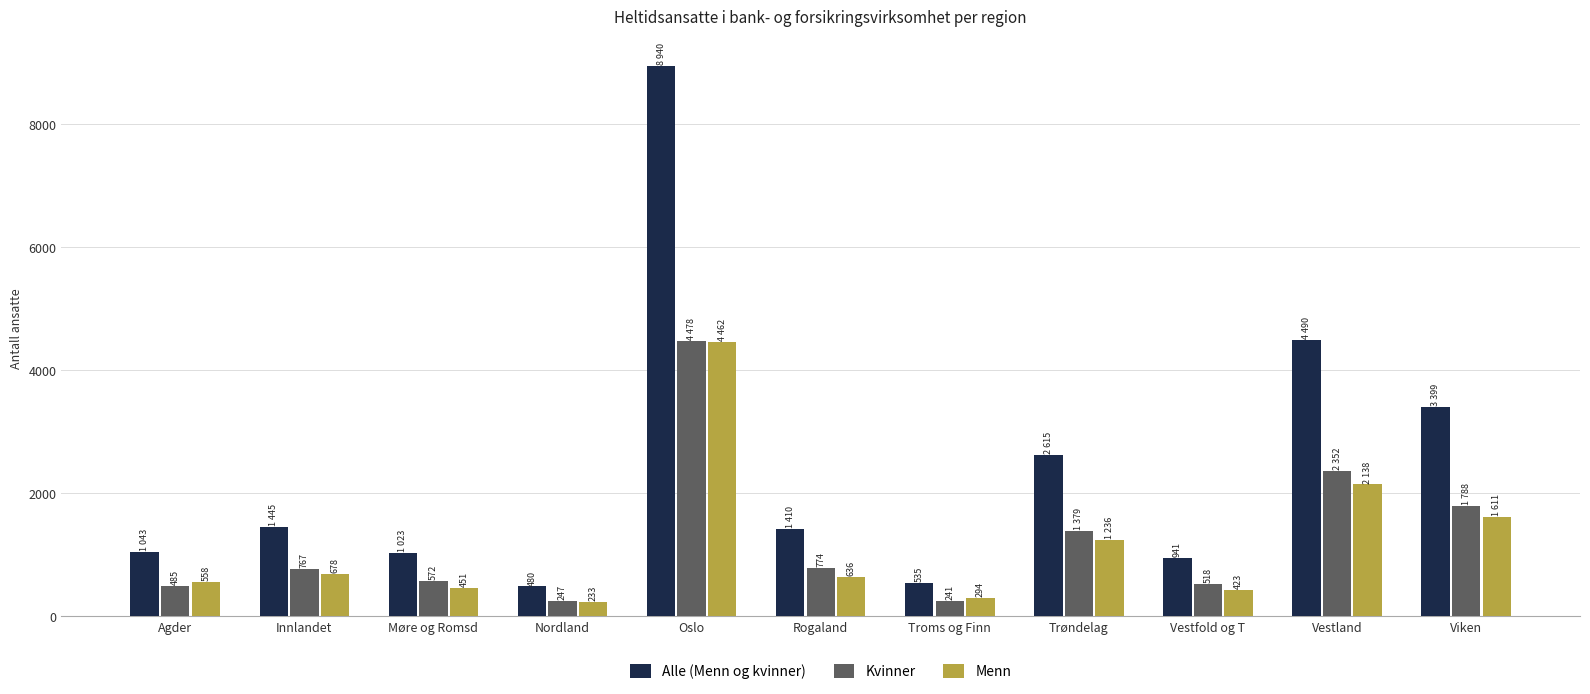

At which category is the sum across all series the highest?

Oslo